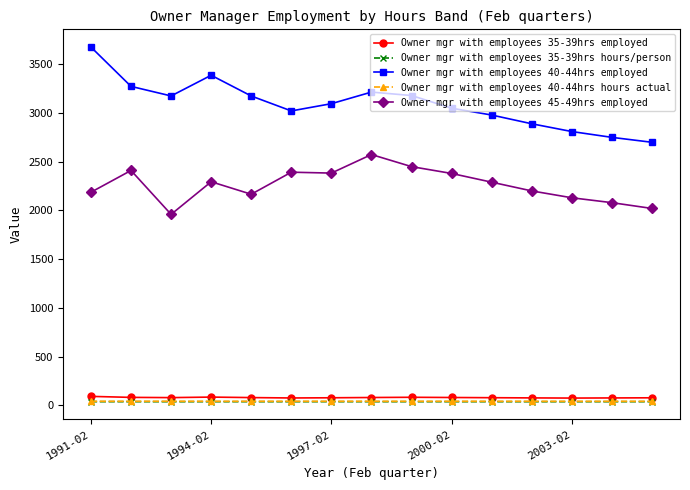

Which series has the largest total across all categories?

Owner mgr with employees 40-44hrs employed